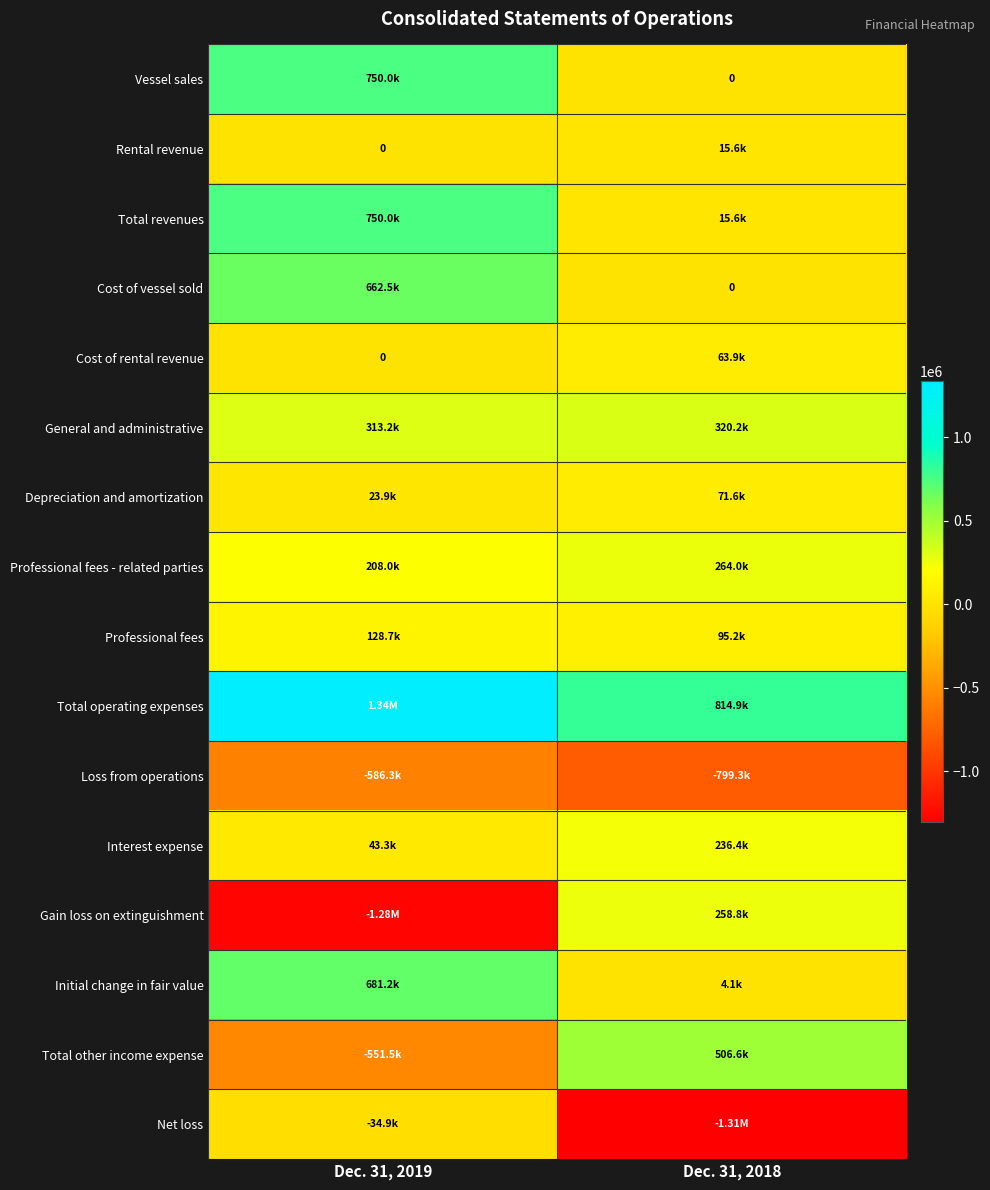

What is the difference between the highest and lowest values at Dec. 31, 2019?

2612157